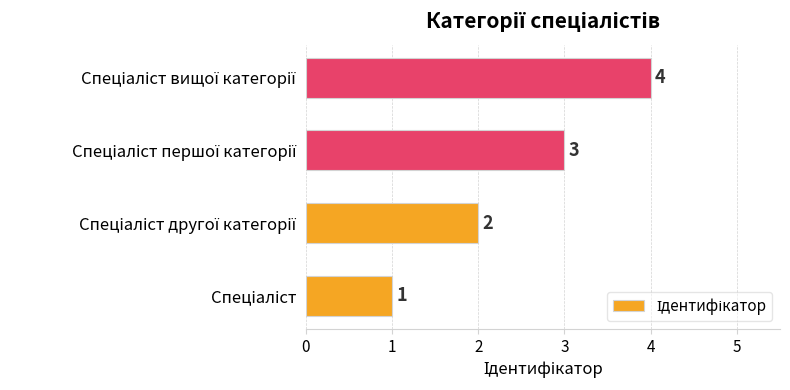

Count the values in the range 2 to 4.

3